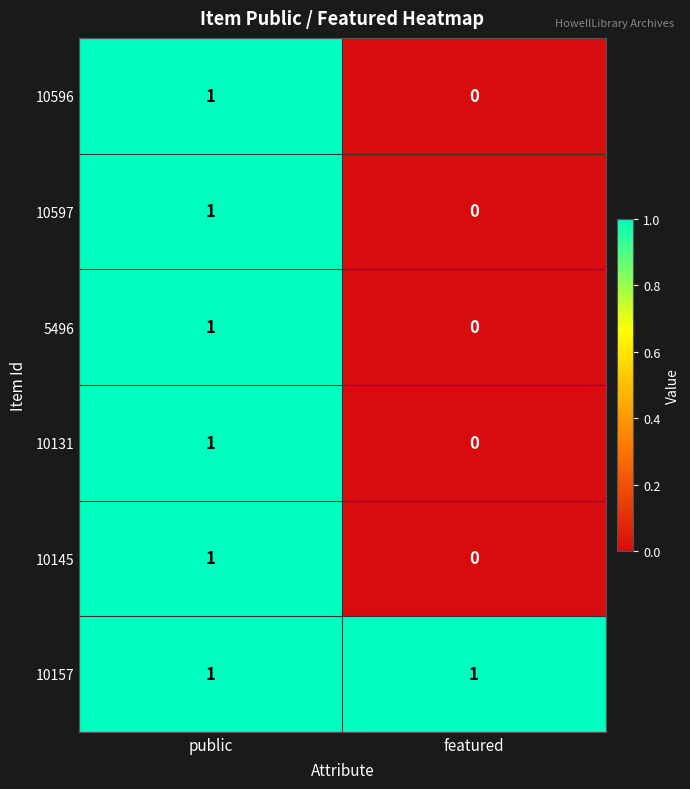

What is the total value across all series at public?

6